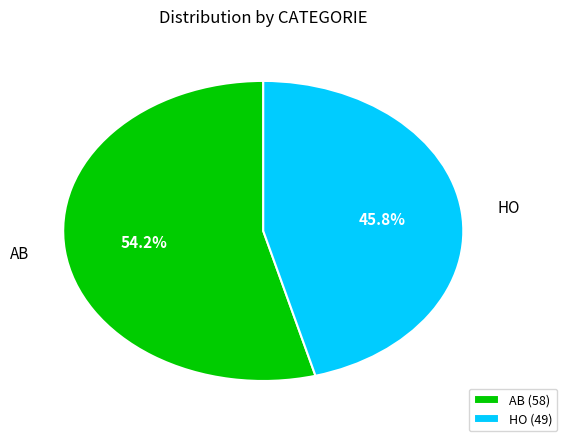

The AB slice represents 65% of the pie. True or false?

False